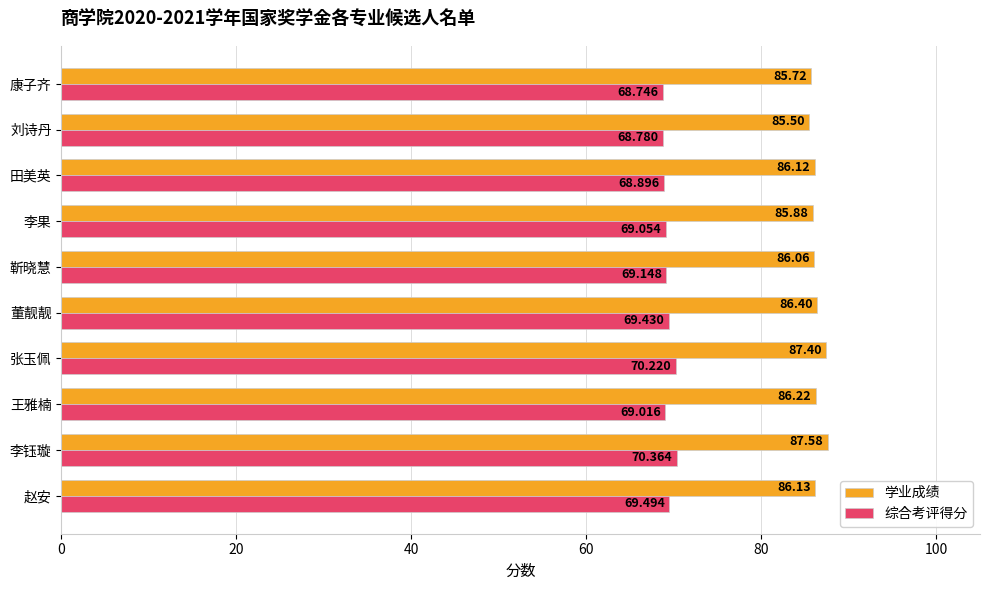

What is the difference between the maximum and minimum values in the 综合考评得分 series?

1.6